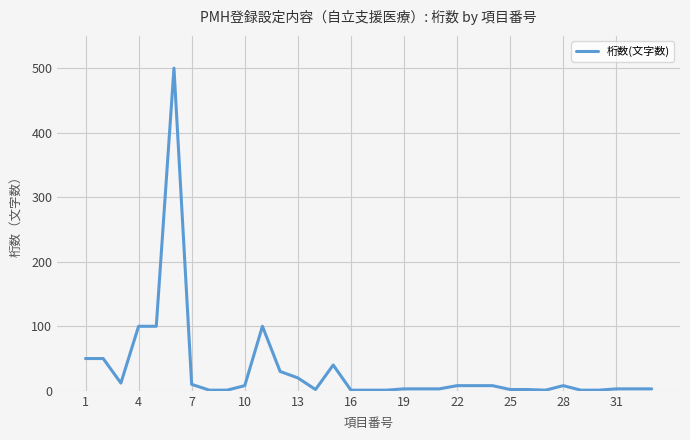

What is the maximum value shown in the chart?

500